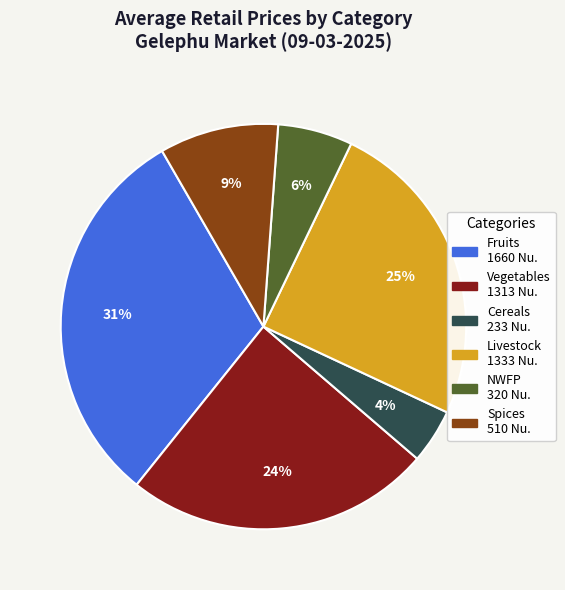

Is there a majority slice in this chart?

No